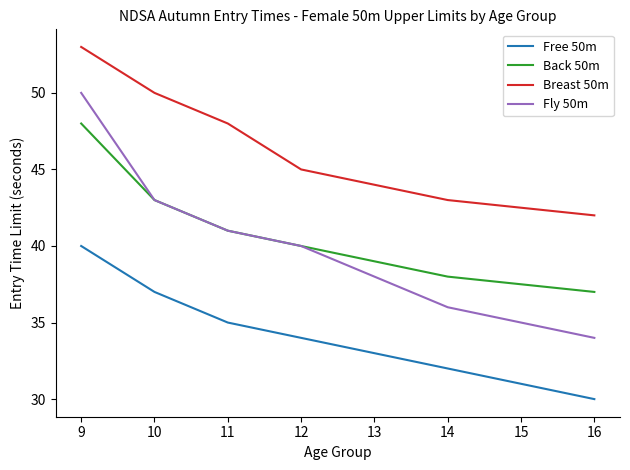

What are all the series names shown in the legend?

Free 50m, Back 50m, Breast 50m, Fly 50m